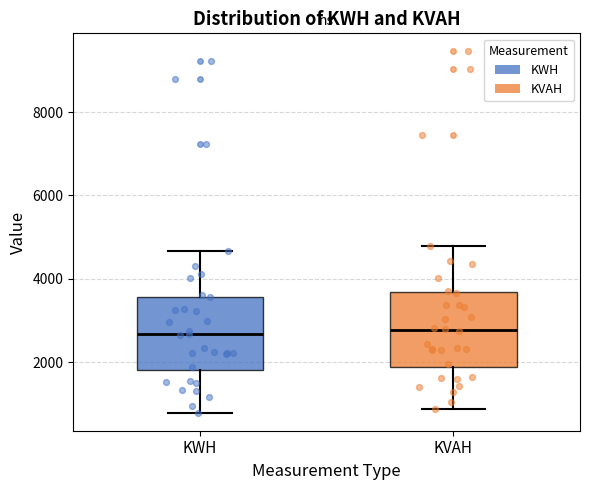

Reading left to right, transcribe this box plot: for each box, give where its median line is, the range the box spans, and where its two whiskers end, as read against the y-axis. The values are not printed on the chart, so give them approximately, as read against the axis.

KWH: median 2600, box 1800 to 3600, whiskers 800 to 4600
KVAH: median 2800, box 1800 to 3600, whiskers 800 to 4800